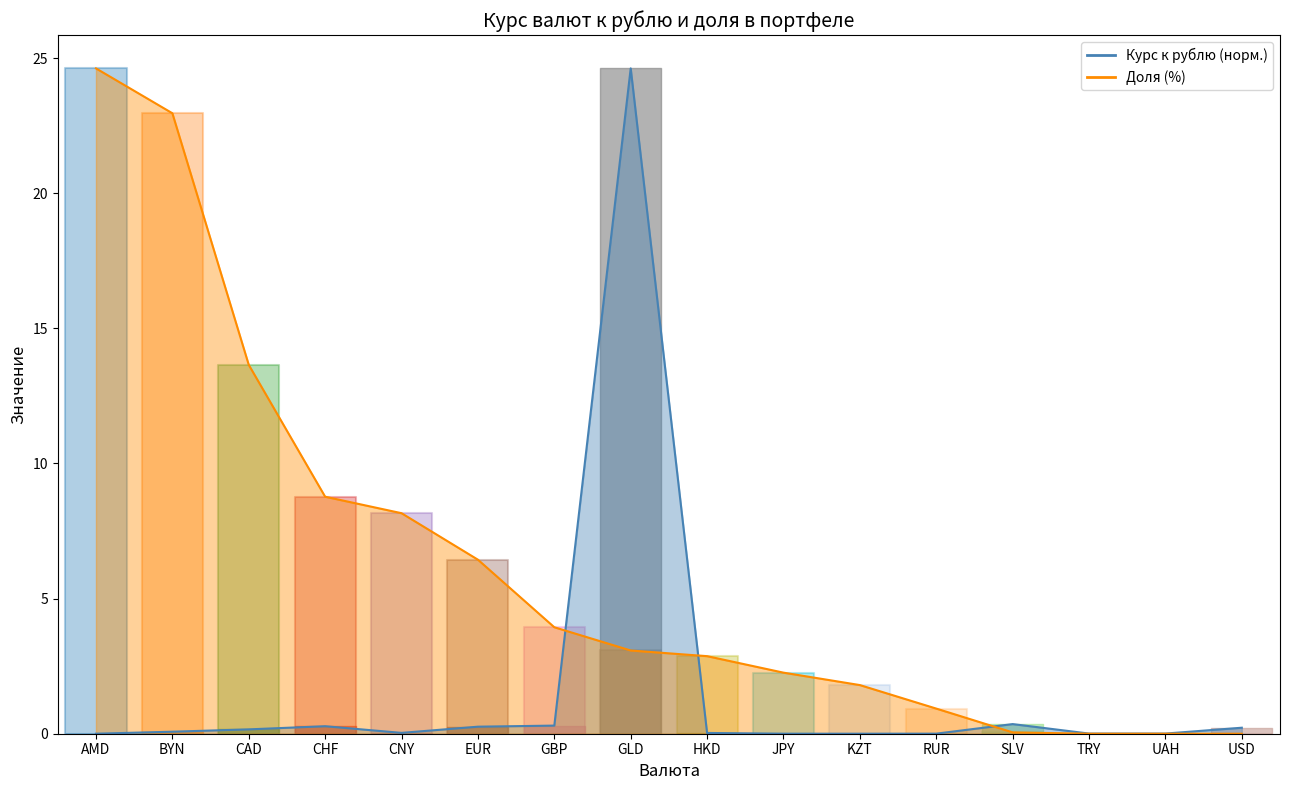

What is the label of the 13th point from the left?

SLV